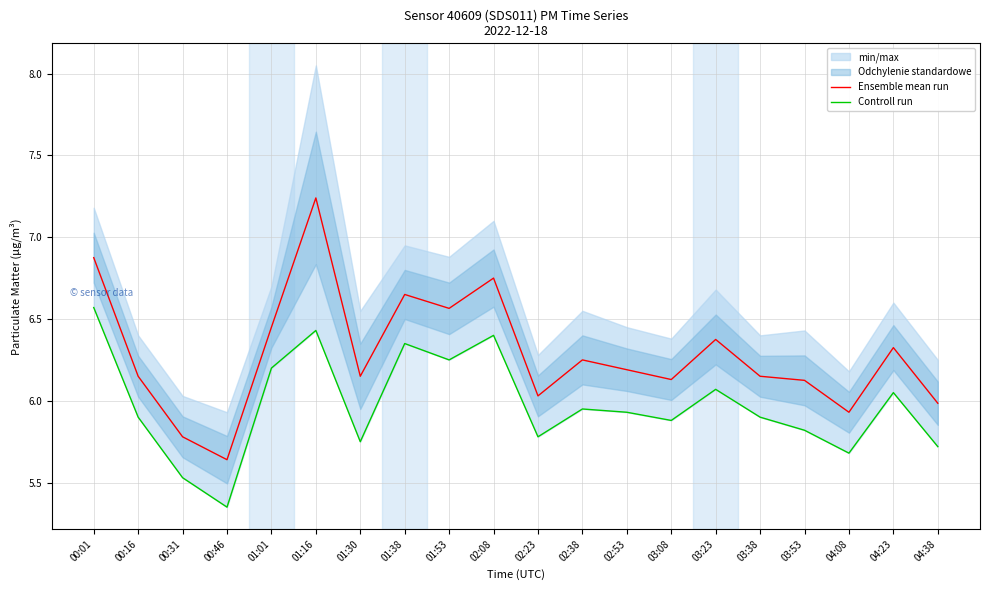

True or false: Controll run has more than 0 points higher than both neighbors.

True